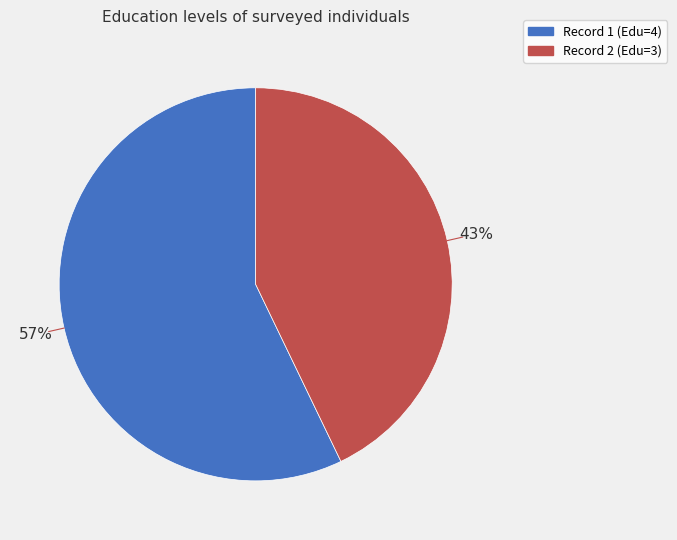

To the nearest percent, what is the average slice percentage?

50%